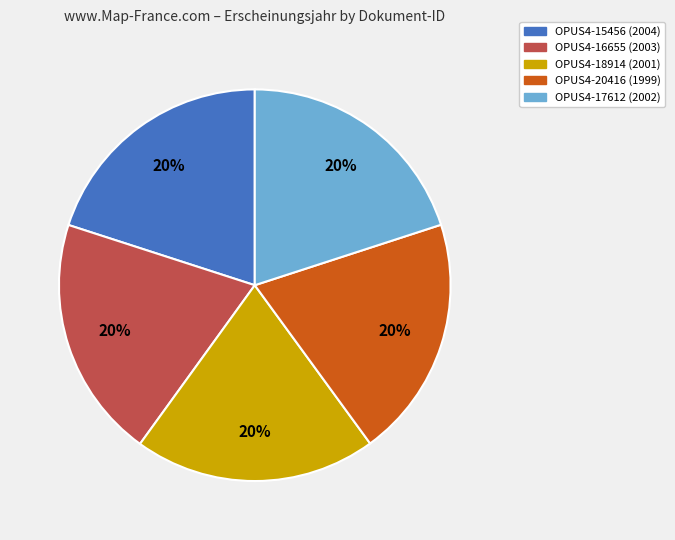

What is the ratio of the value at OPUS4-18914 to the value at OPUS4-17612?

1.0